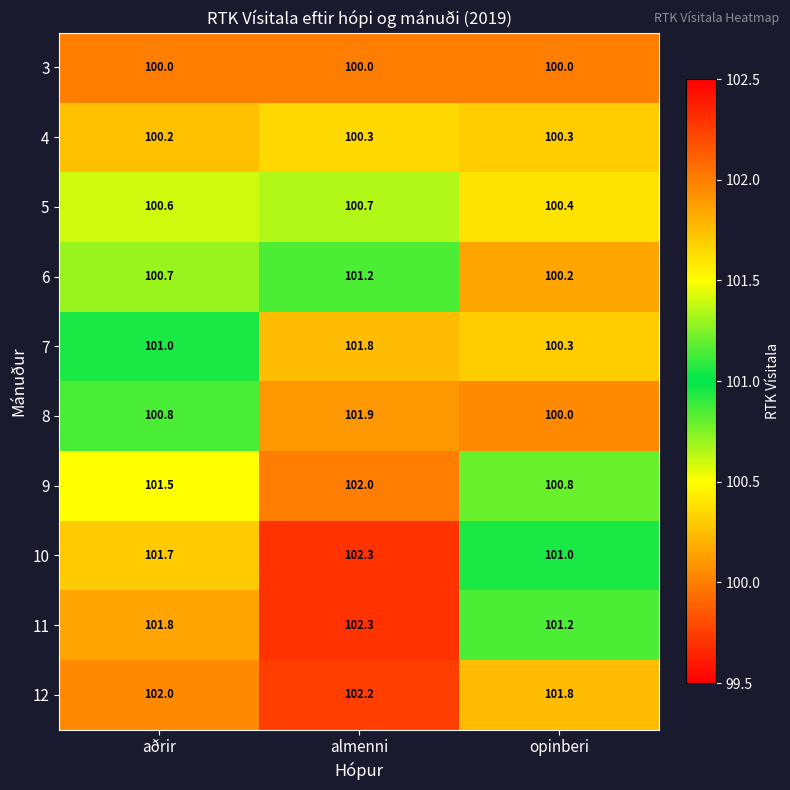

Which series has the widest spread of values?

8